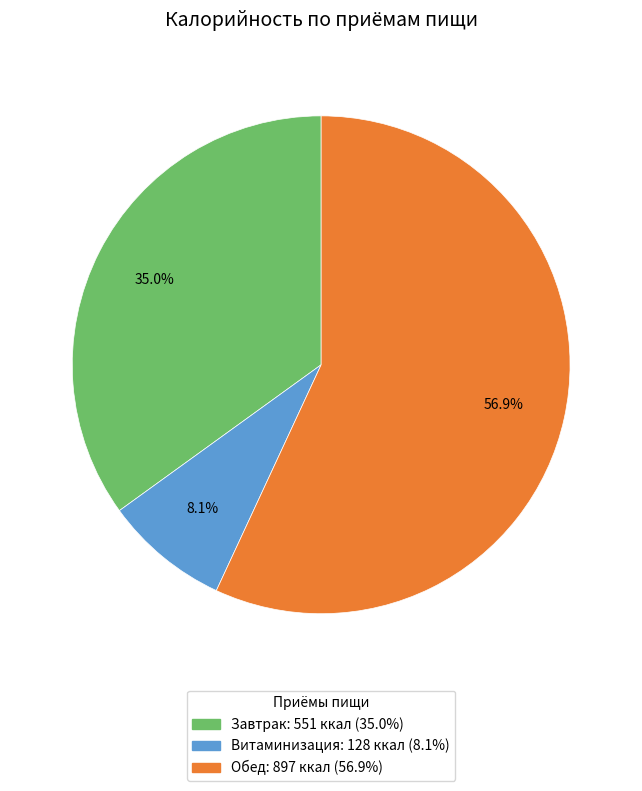

Which has a higher value, Витаминизация or Завтрак?

Завтрак